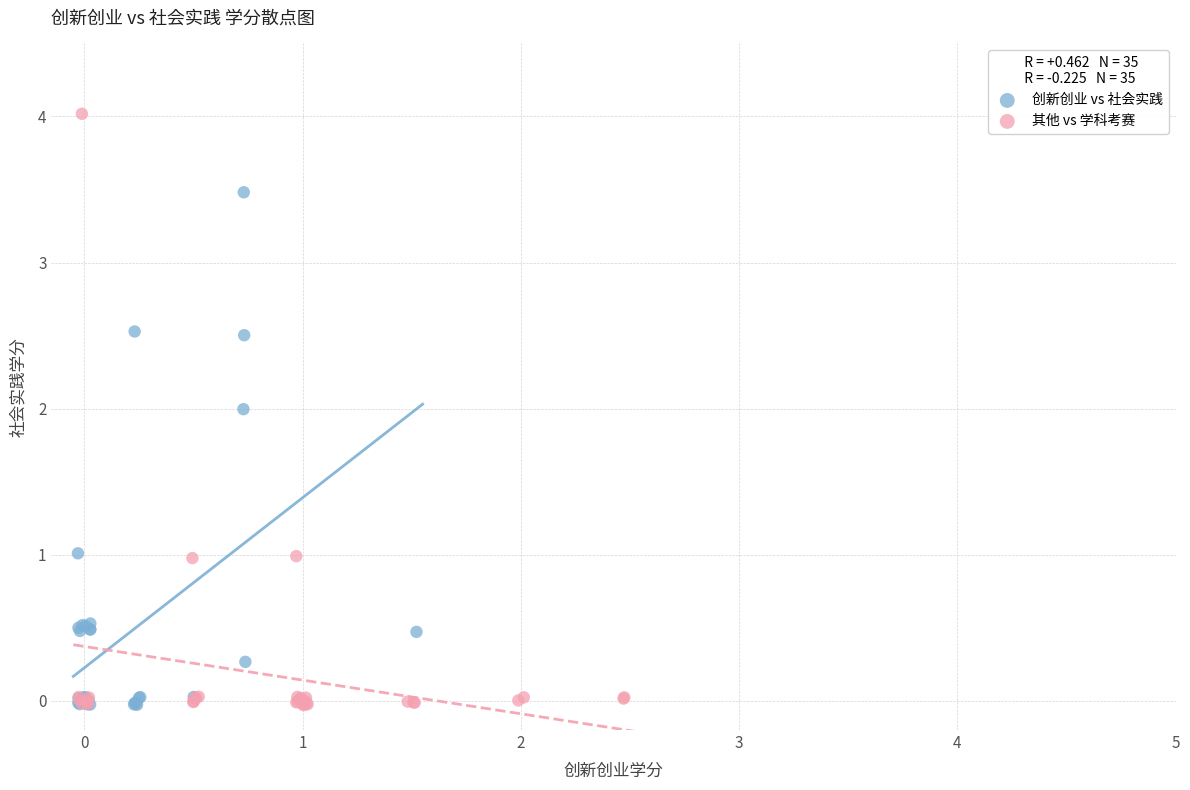

Which series has the widest spread of Y values?

其他 vs 学科考赛